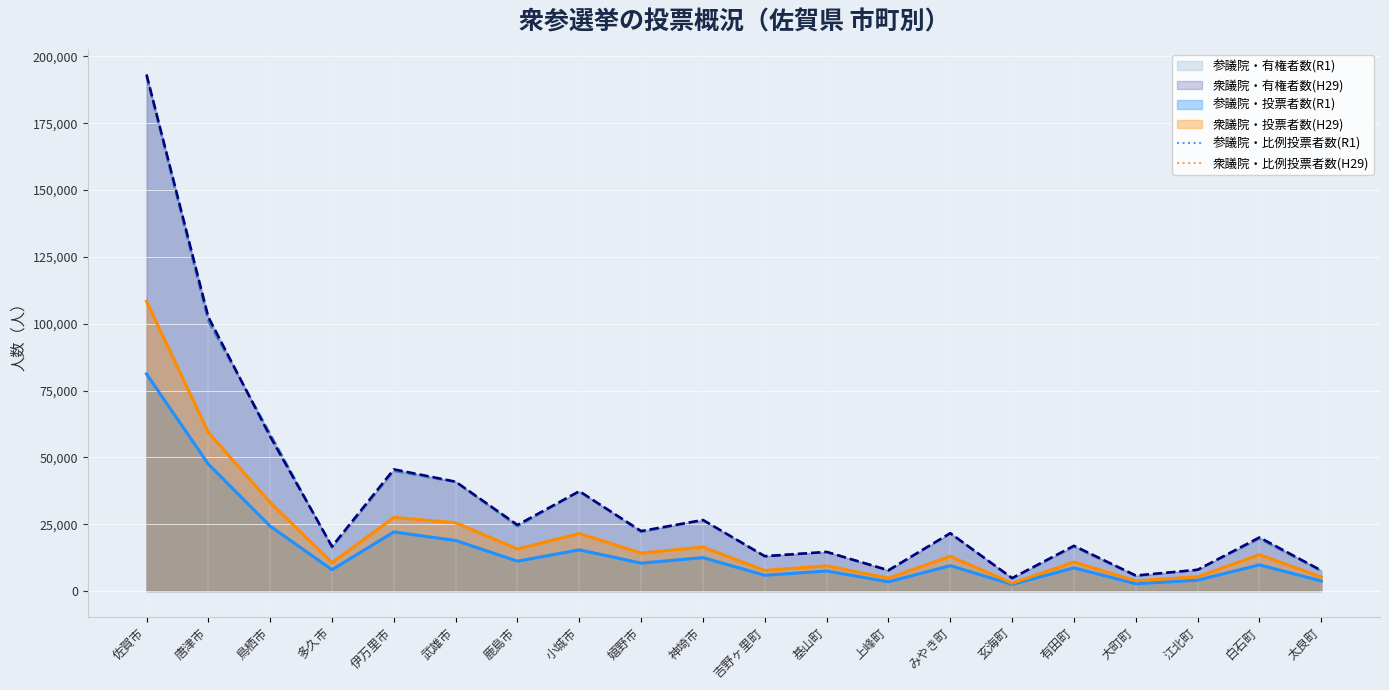

At which label is 参議院・比例投票者数(R1) closest to 41858?

唐津市